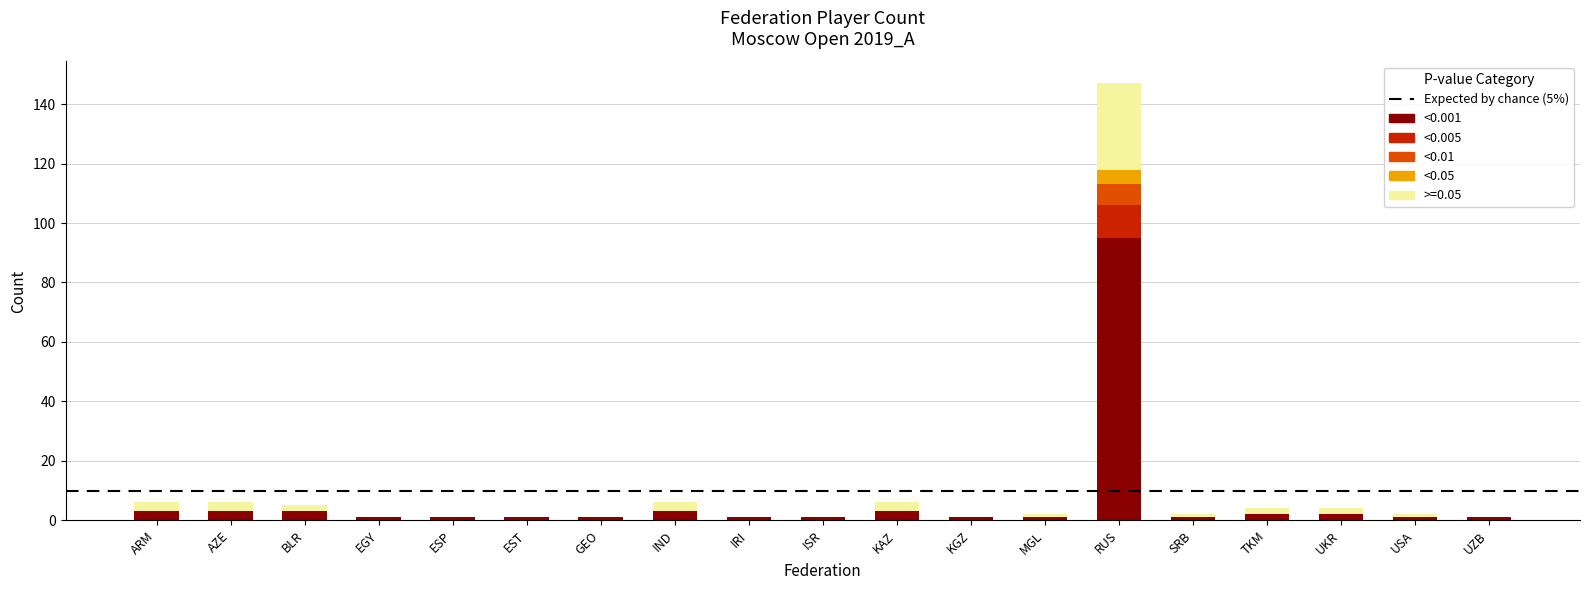

Which category has the highest value in the <0.001 series?

RUS